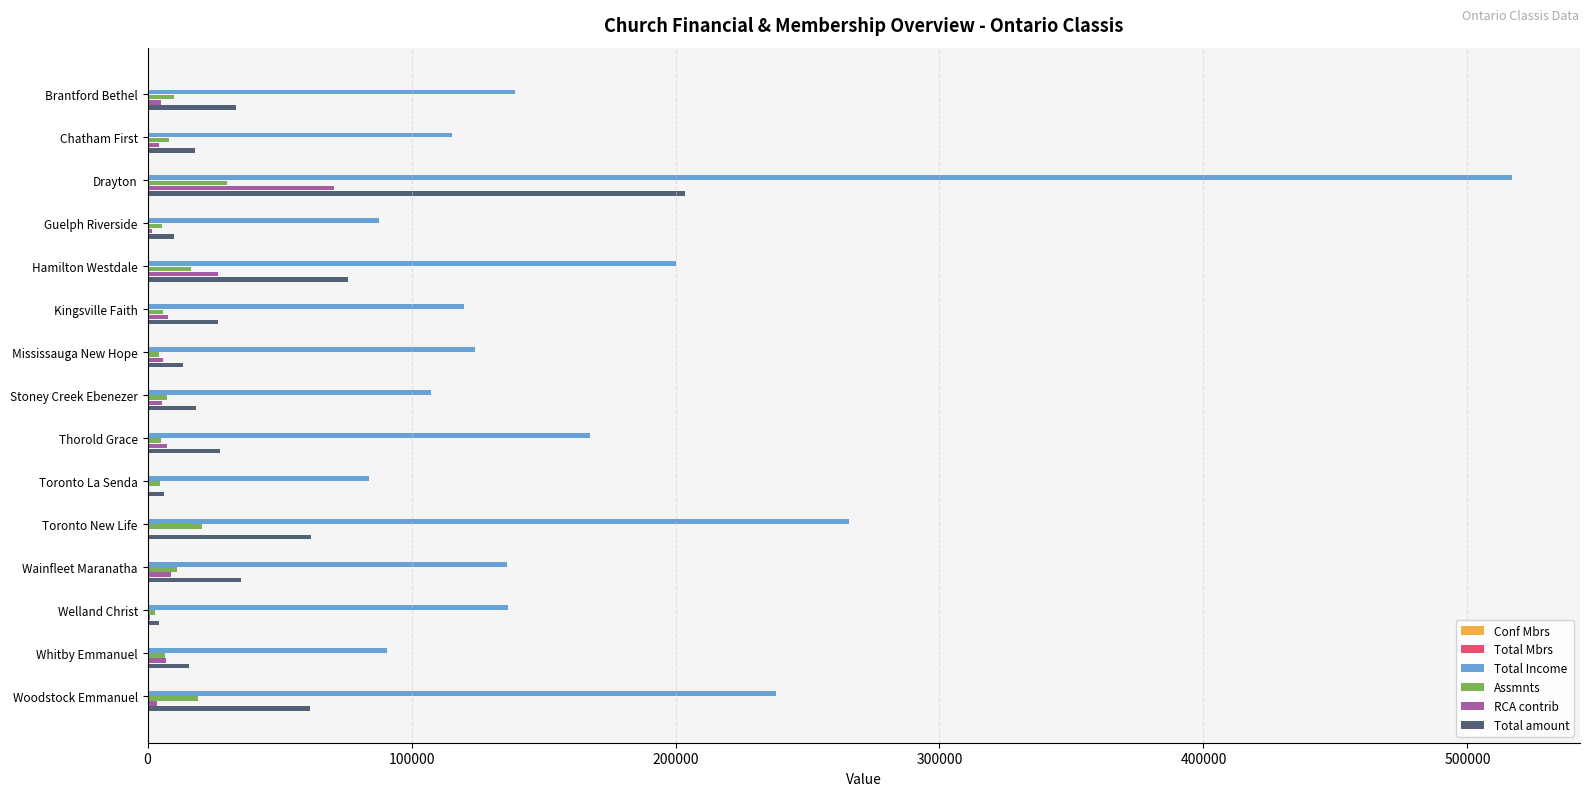

How many data points does each series have?

15